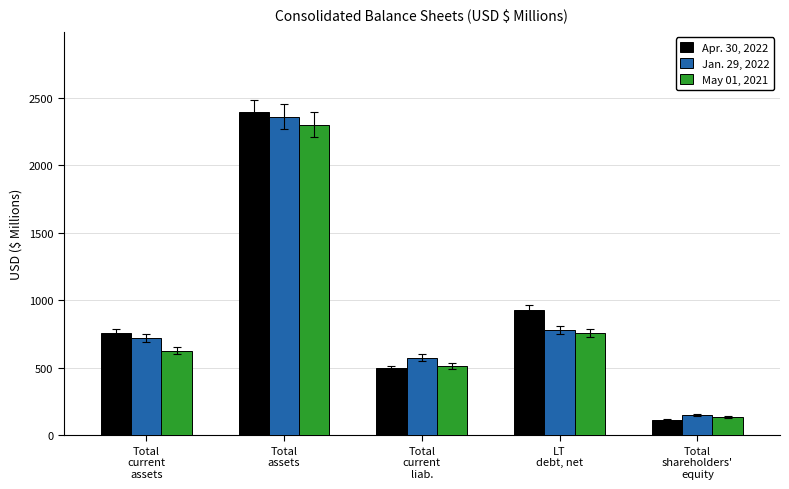

At which label is Jan. 29, 2022 closest to 1256?

LT
debt, net